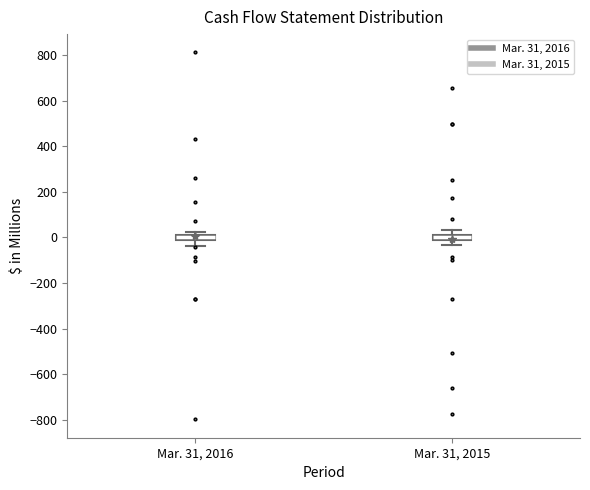

Where does the lower whisker of the box for Mar. 31, 2015 end on the y-axis? The values are not printed on the chart, so give them approximately, as read against the axis.

-40